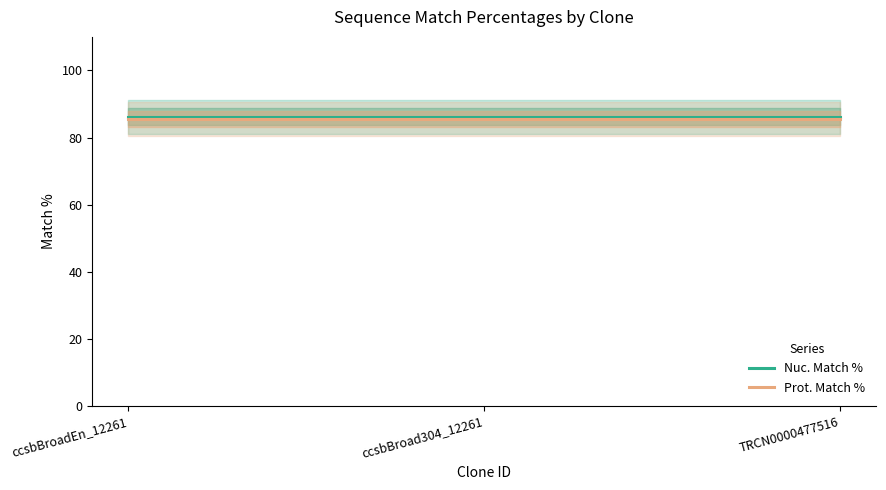

Rank the categories by Nuc. Match % value from highest to lowest.

ccsbBroadEn_12261, ccsbBroad304_12261, TRCN0000477516